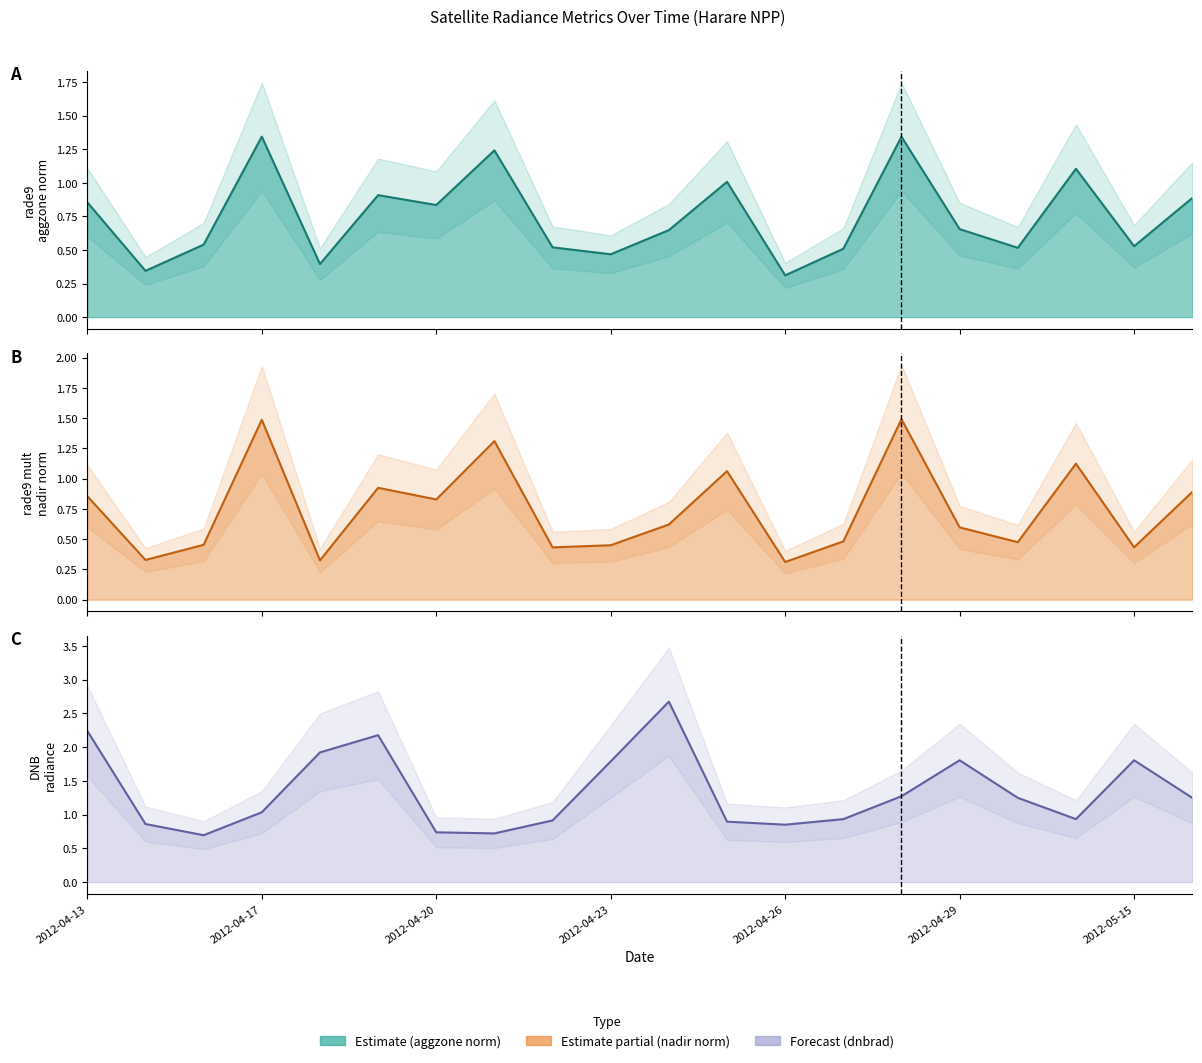

How many lines are shown in the chart?

3